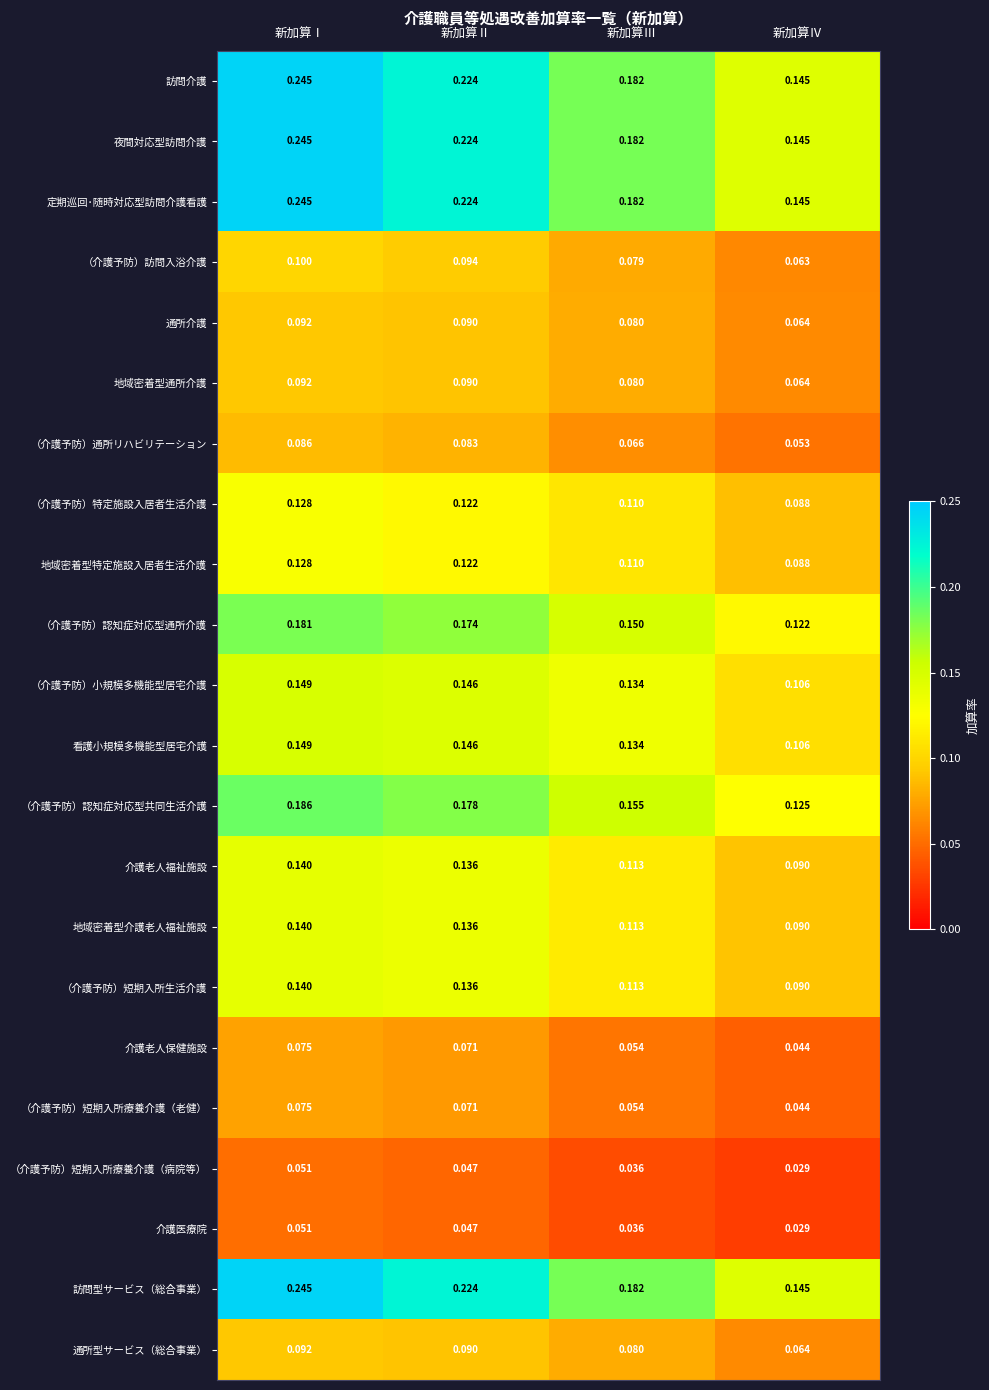

Which category has the lowest value in the （介護予防）短期入所療養介護（病院等） series?

新加算Ⅳ